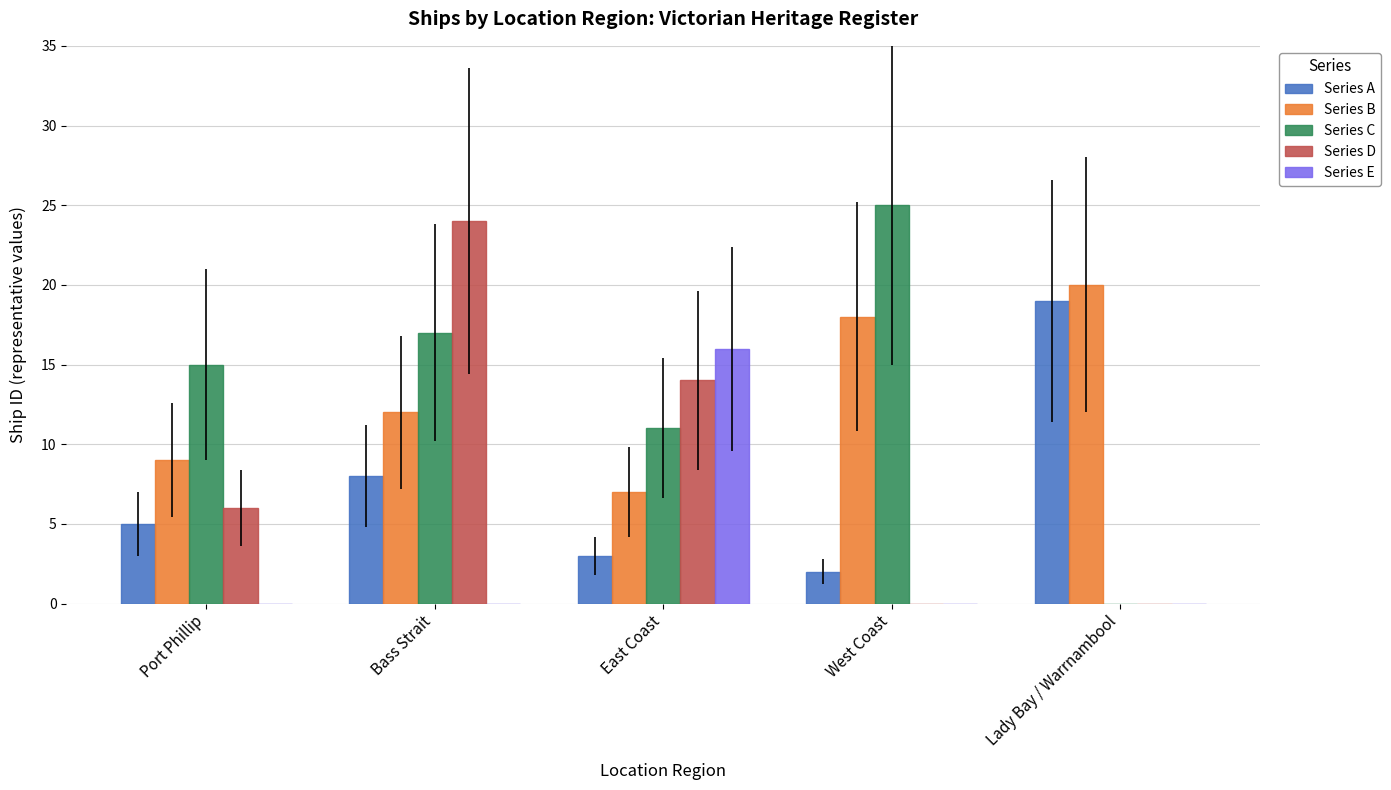

What is the greatest value displayed?

25